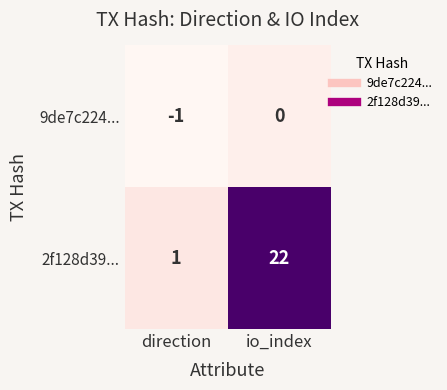

At which category is the sum across all series the highest?

io_index